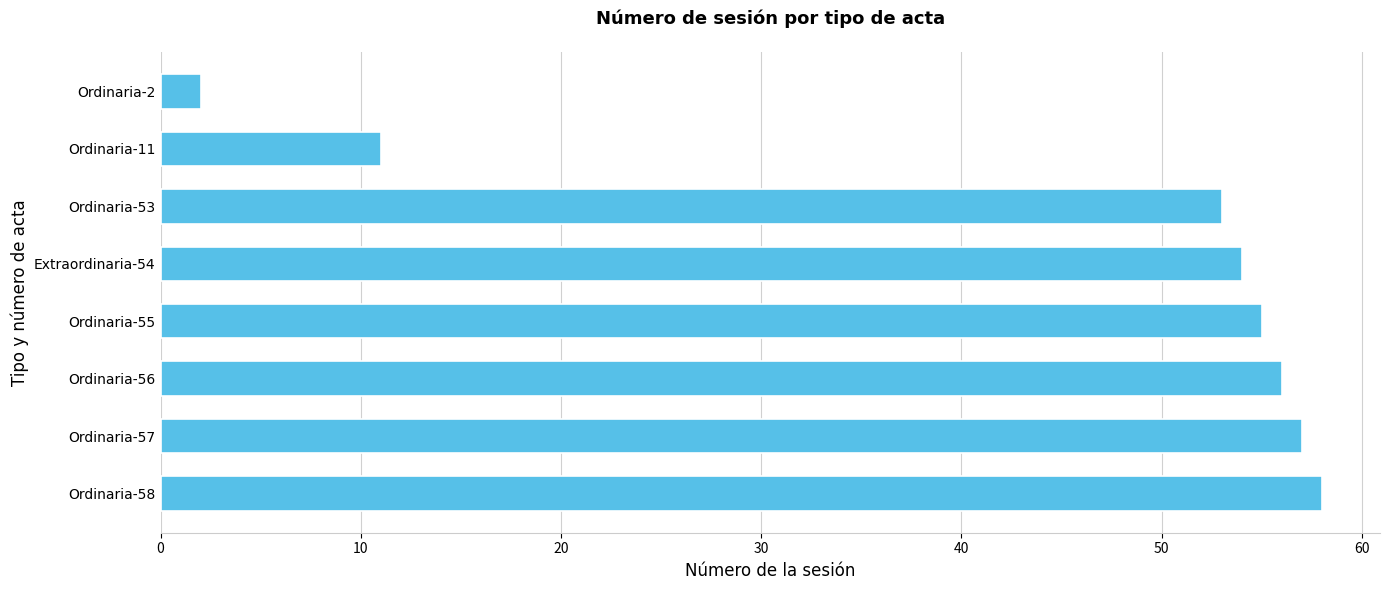

At which category does the chart reach its minimum across all series?

Ordinaria-2